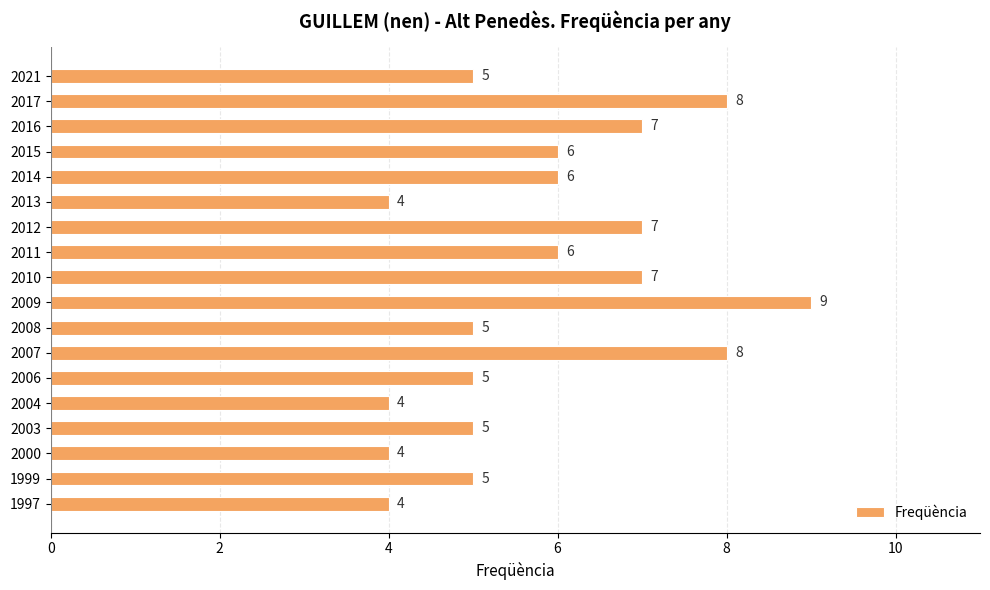

Count the values in the range 5 to 7.

11